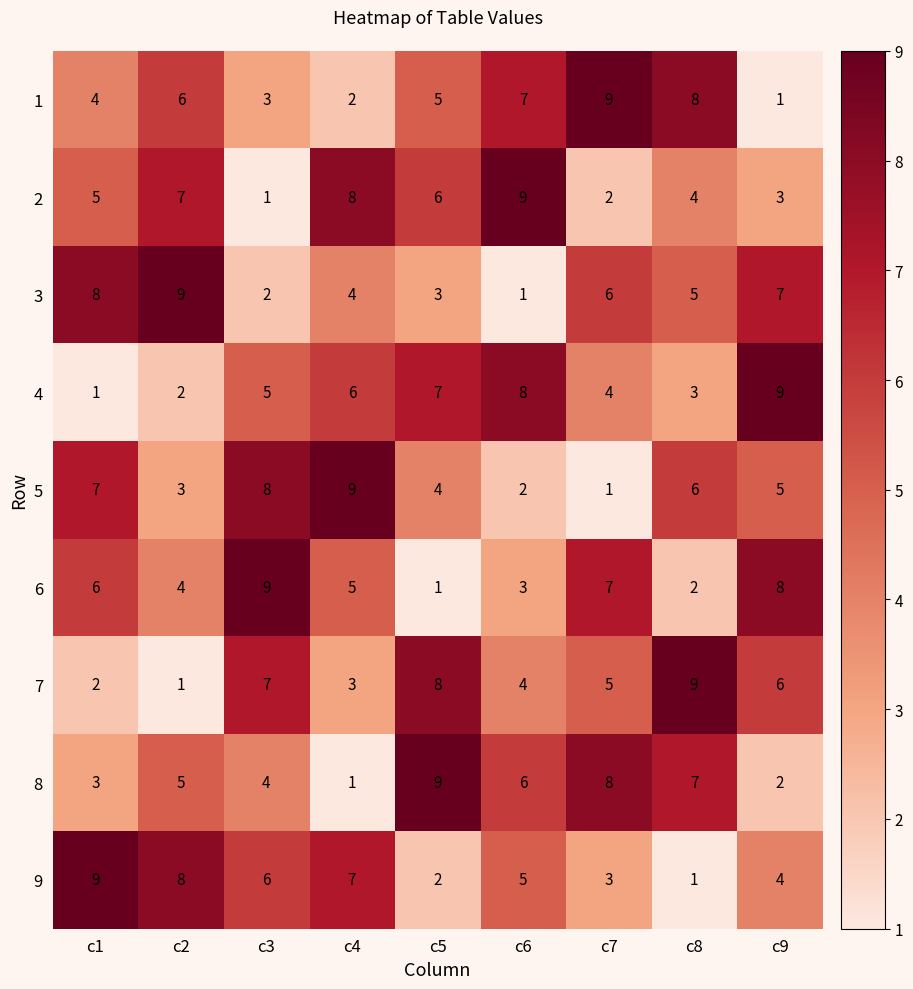

At which label does 4 reach its minimum?

c1